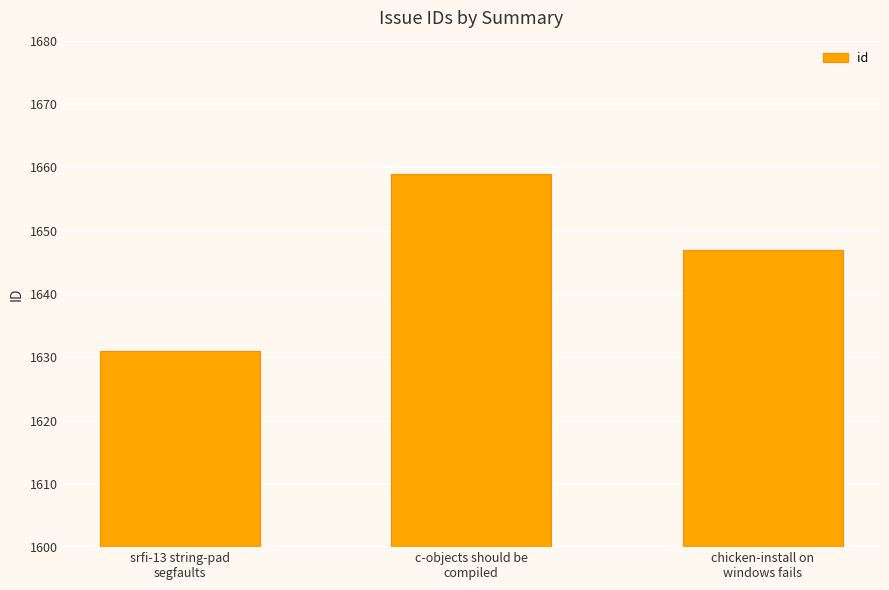

List the labels in order of value, smallest first.

srfi-13 string-pad
segfaults, chicken-install on
windows fails, c-objects should be
compiled